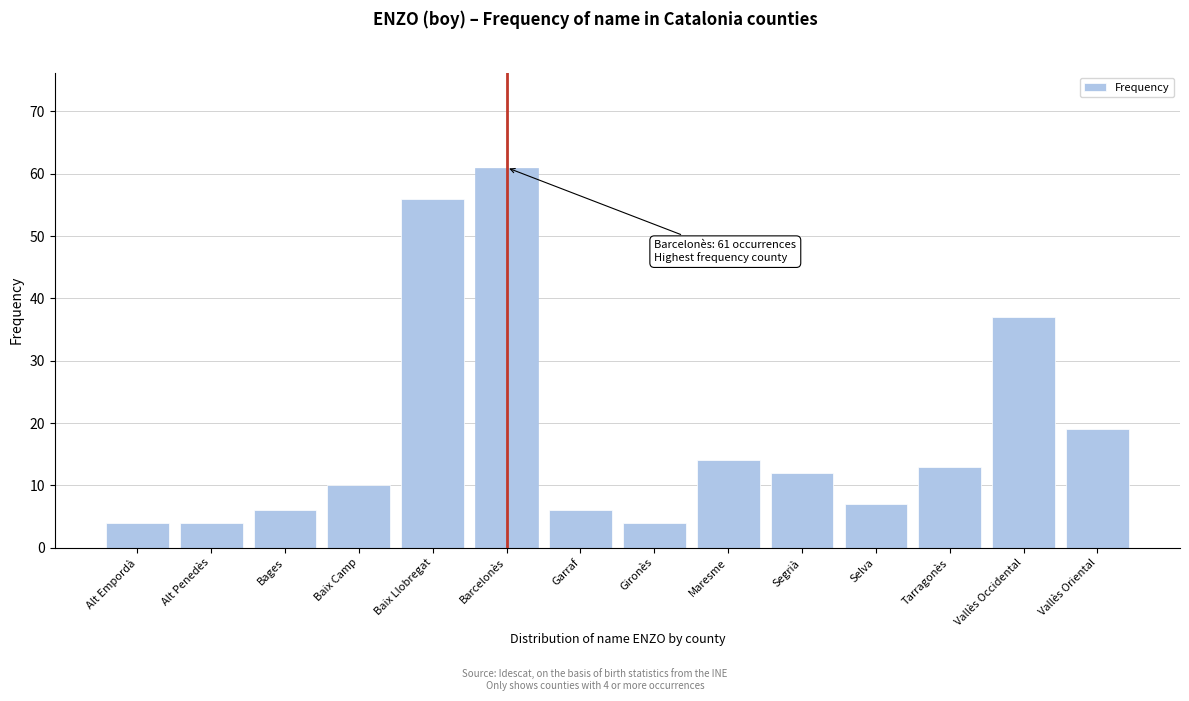

Reading right to left, extract all data points from this chart.

Vallès Oriental=19	Vallès Occidental=37	Tarragonès=13	Selva=7	Segrià=12	Maresme=14	Gironès=4	Garraf=6	Barcelonès=61	Baix Llobregat=56	Baix Camp=10	Bages=6	Alt Penedès=4	Alt Empordà=4